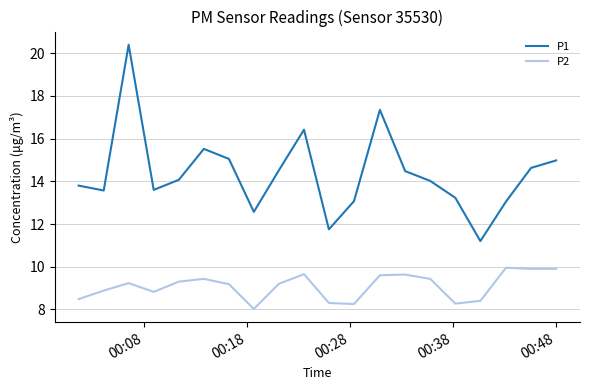

True or false: P2 and P1 intersect in this chart.

False